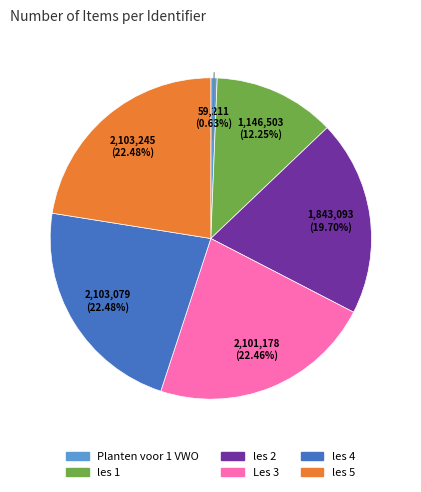

What is the ratio of the value at les 2 to the value at les 4?

0.9